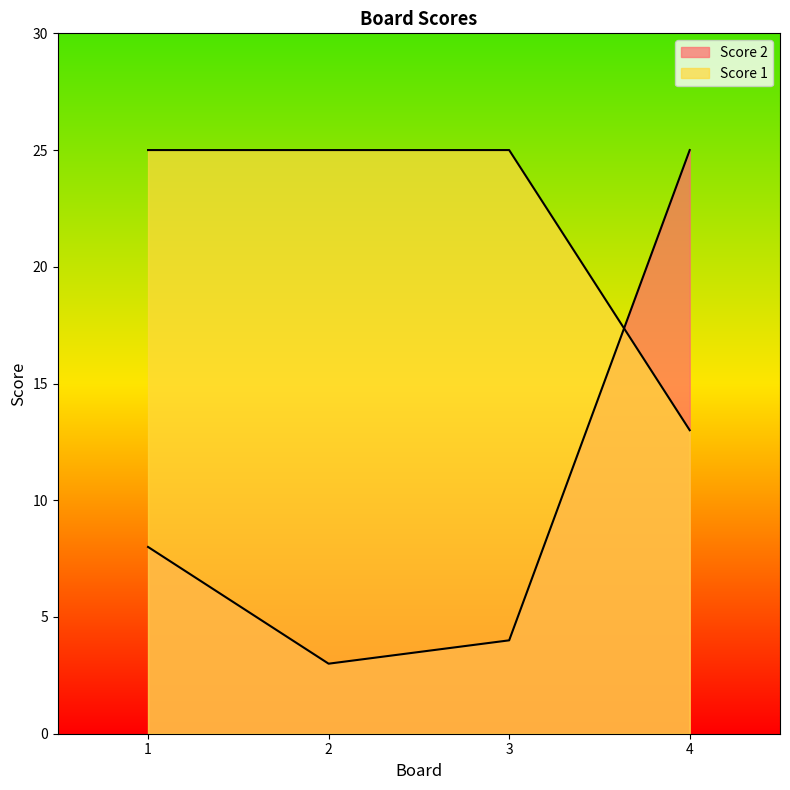

Reading right to left, extract all data points from this chart.

Score 1: 13	25	25	25
Score 2: 25	4	3	8